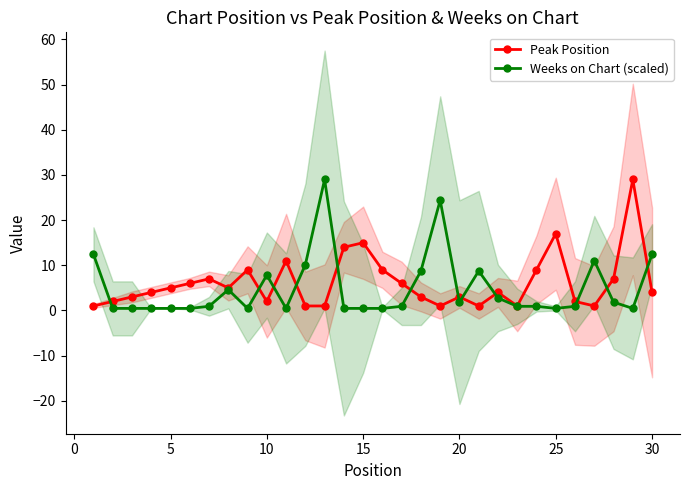

How many interior local peaks does the Peak Position series have?

8